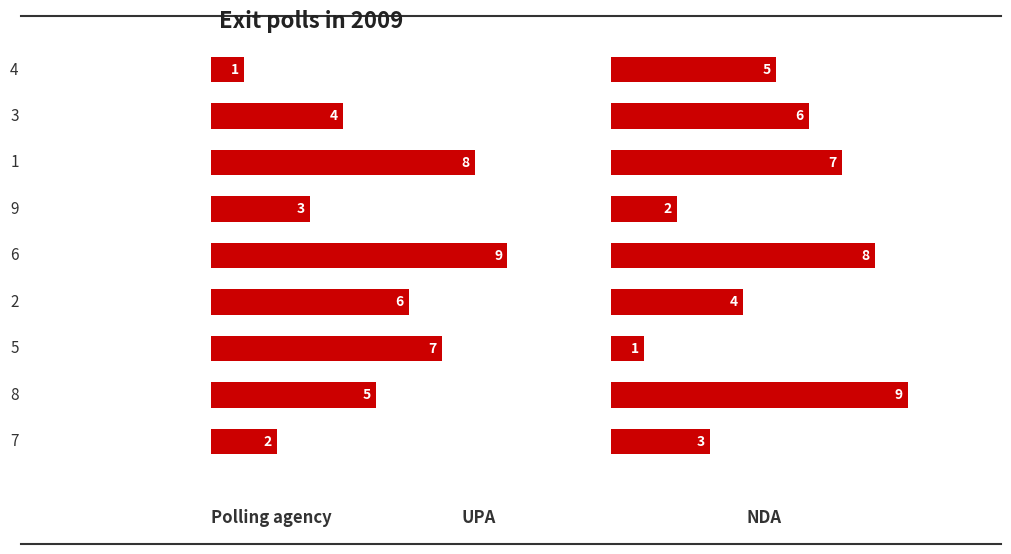

Which series has the largest range (max minus min)?

UPA